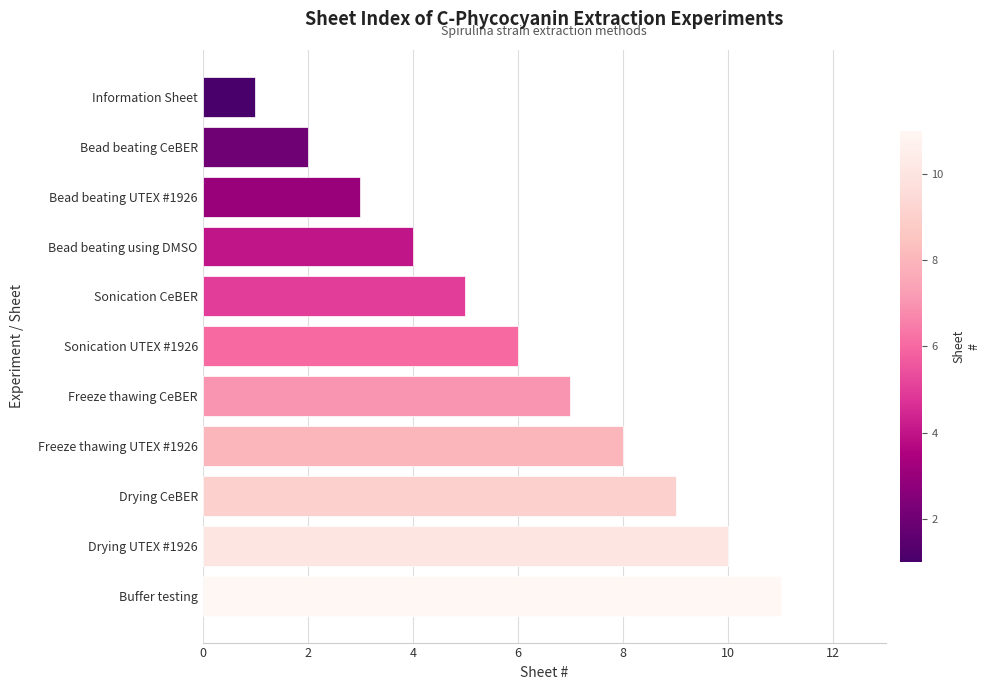

True or false: the data shows 5 at Bead beating UTEX #1926.

False